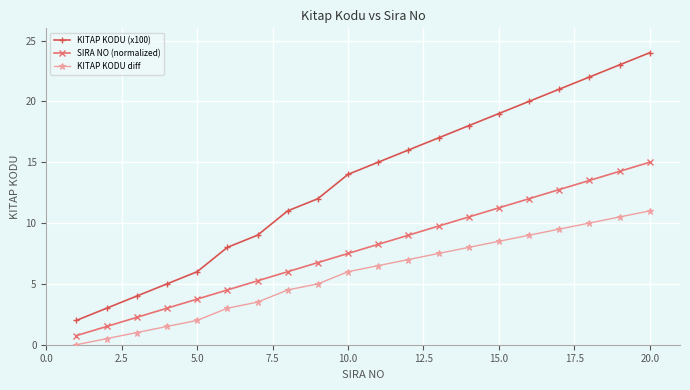

What is the value of the KITAP KODU (x100) point at the 9th from the left?

12.0